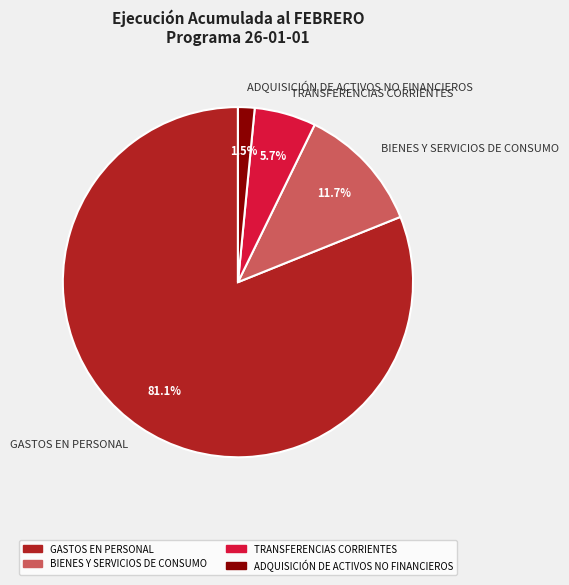

Count the number of slices in the pie.

4